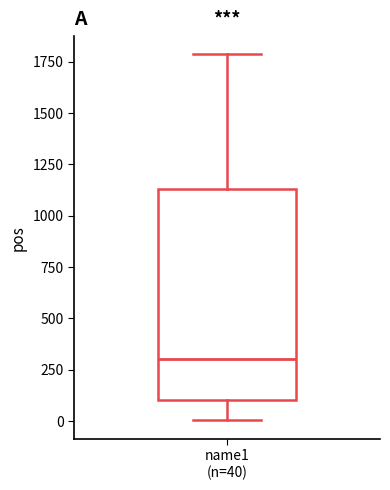

Transcribe this box plot: give where the median line is, the range the box spans, and where the two whiskers end, as read against the y-axis. The values are not printed on the chart, so give them approximately, as read against the axis.

median 300, box 100 to 1150, whiskers 0 to 1800